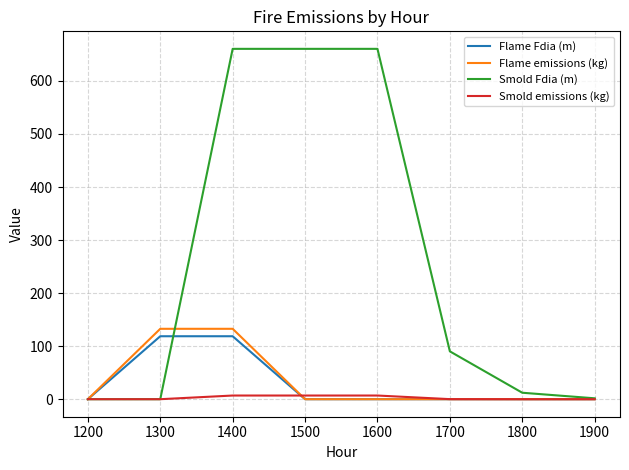

What are all the series names shown in the legend?

Flame Fdia (m), Flame emissions (kg), Smold Fdia (m), Smold emissions (kg)